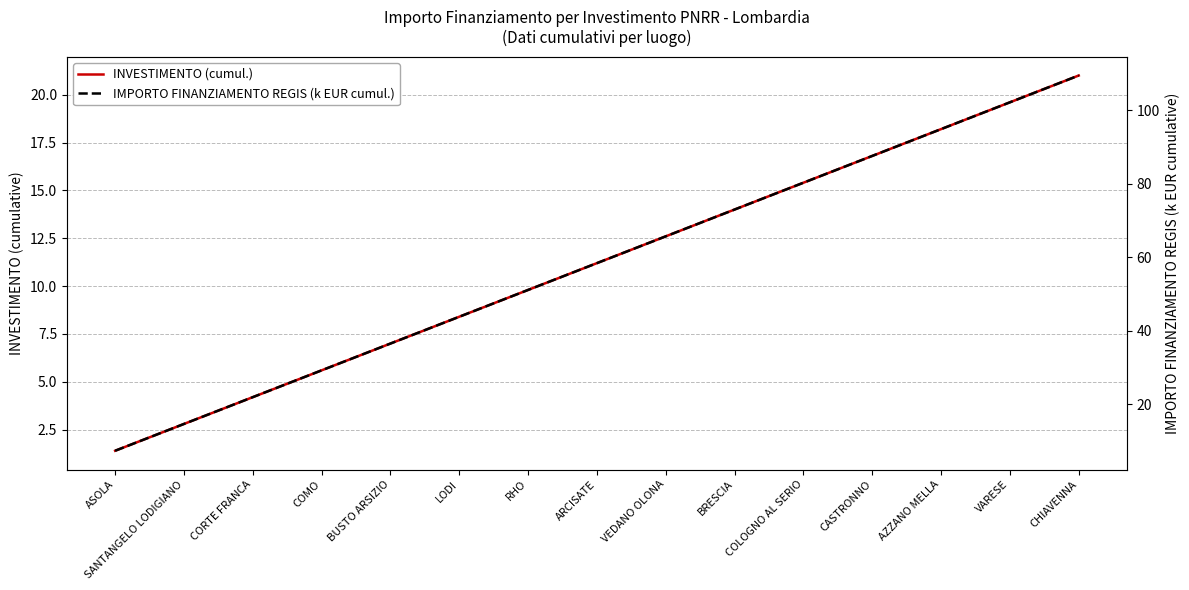

What position from the right is CHIAVENNA?

1